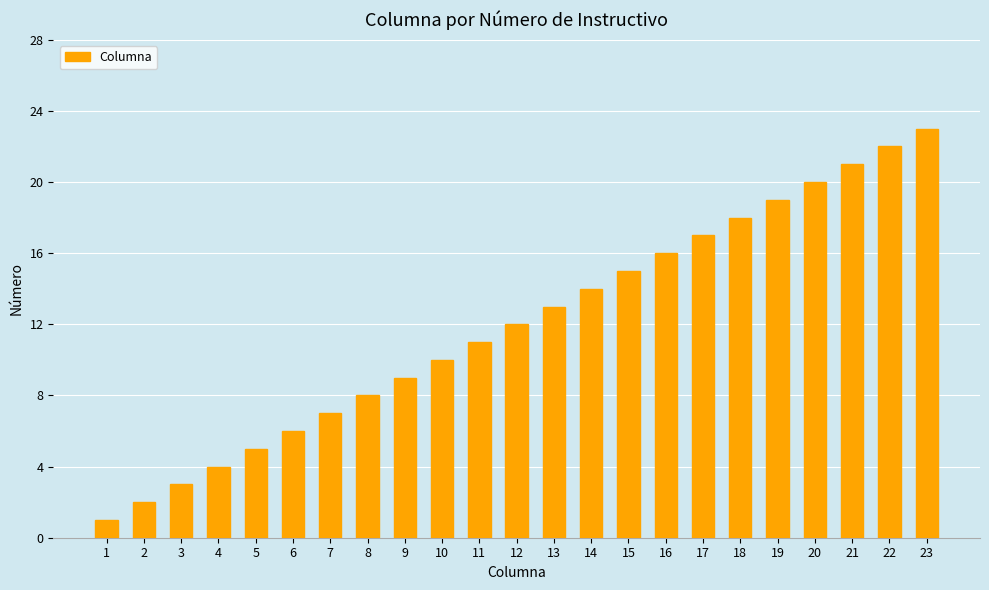

Is it true that the value at 3 is 5?

False